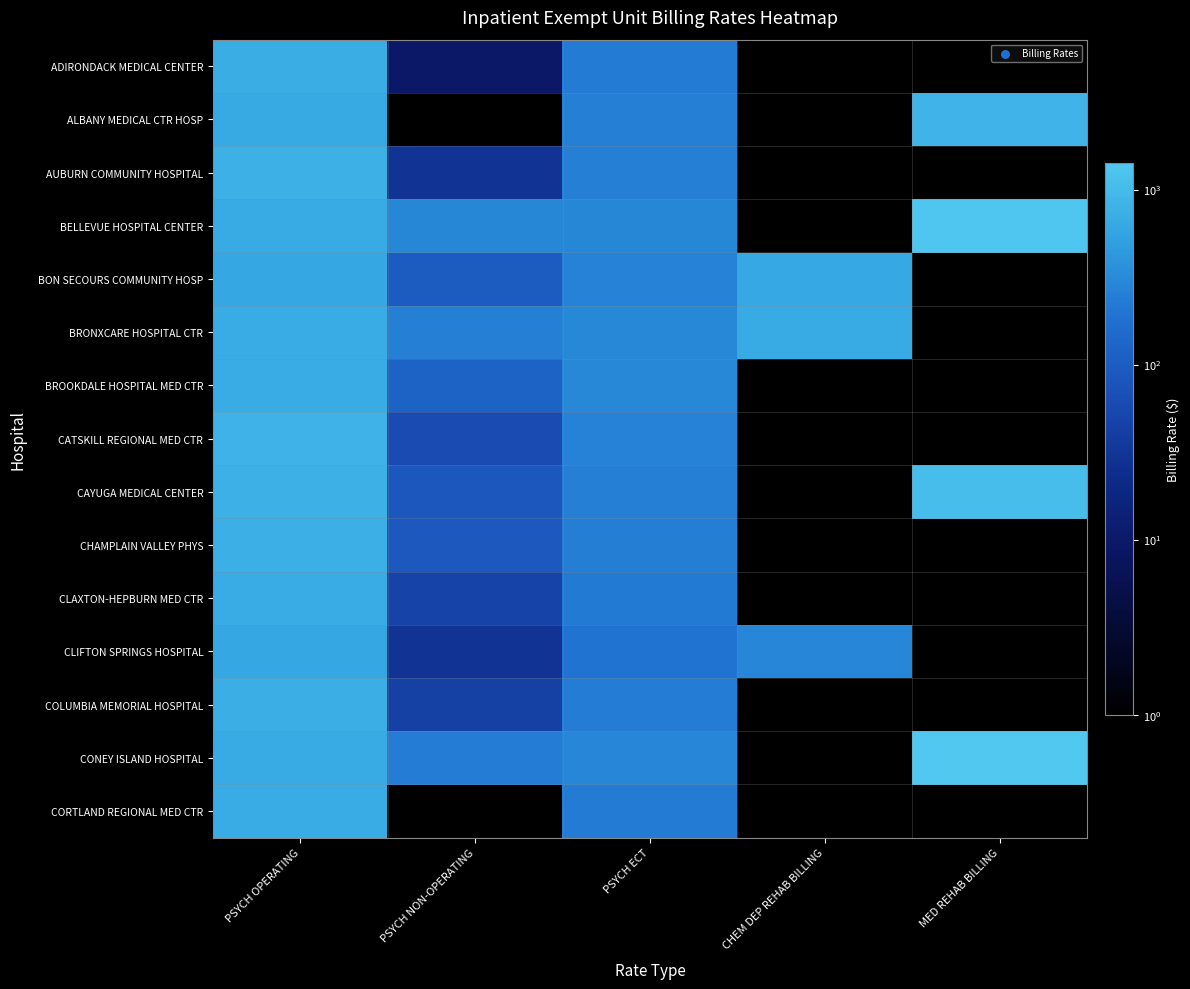

List the series in order of their peak value, highest first.

CONEY ISLAND HOSPITAL, BELLEVUE HOSPITAL CENTER, CAYUGA MEDICAL CENTER, ALBANY MEDICAL CTR HOSP, CATSKILL REGIONAL MED CTR, AUBURN COMMUNITY HOSPITAL, CHAMPLAIN VALLEY PHYS, COLUMBIA MEMORIAL HOSPITAL, ADIRONDACK MEDICAL CENTER, CORTLAND REGIONAL MED CTR, BRONXCARE HOSPITAL CTR, BROOKDALE HOSPITAL MED CTR, CLAXTON-HEPBURN MED CTR, BON SECOURS COMMUNITY HOSP, CLIFTON SPRINGS HOSPITAL